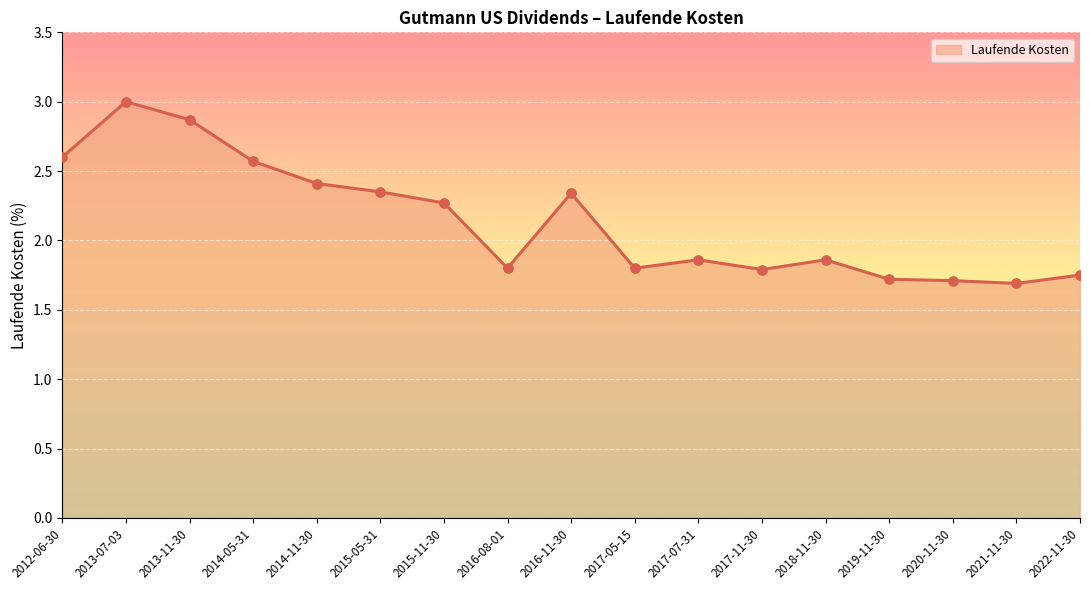

Between 2016-08-01 and 2015-11-30, which is larger?

2015-11-30